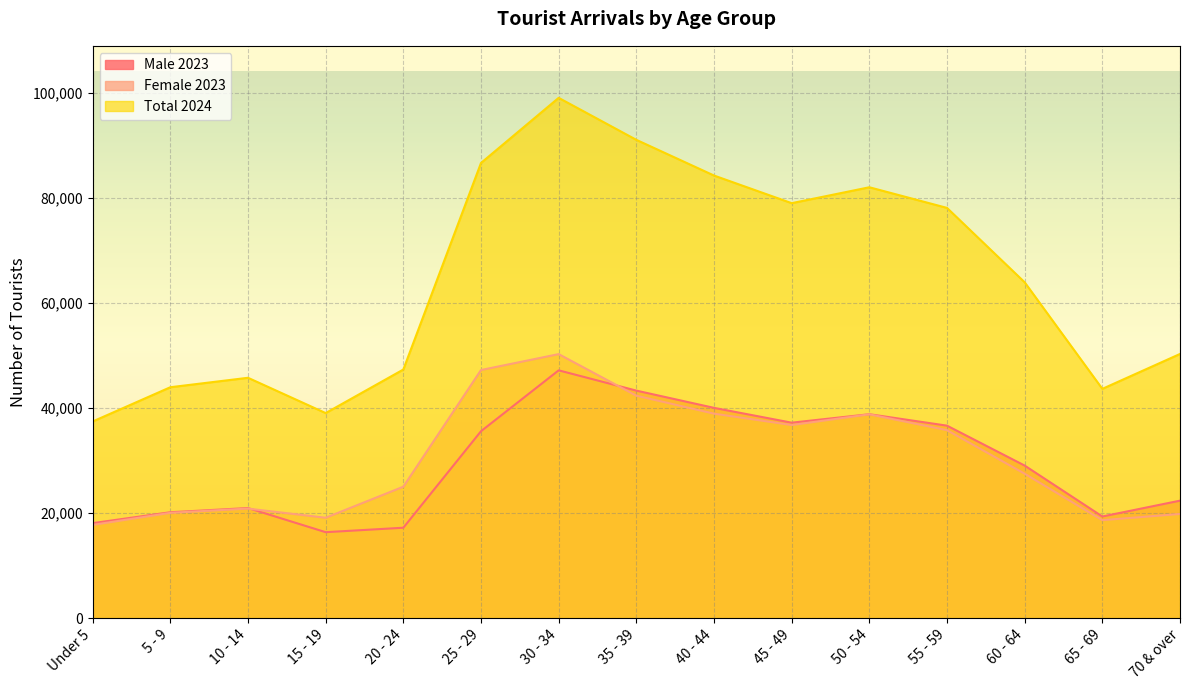

Count the number of data series in this chart.

3